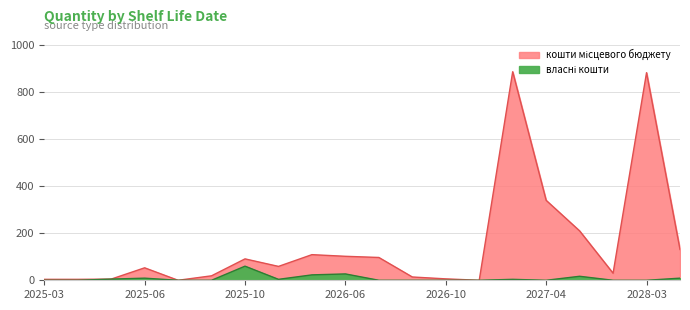

In власні кошти, how many points are lower than both neighbors (excluding endpoints)?

2